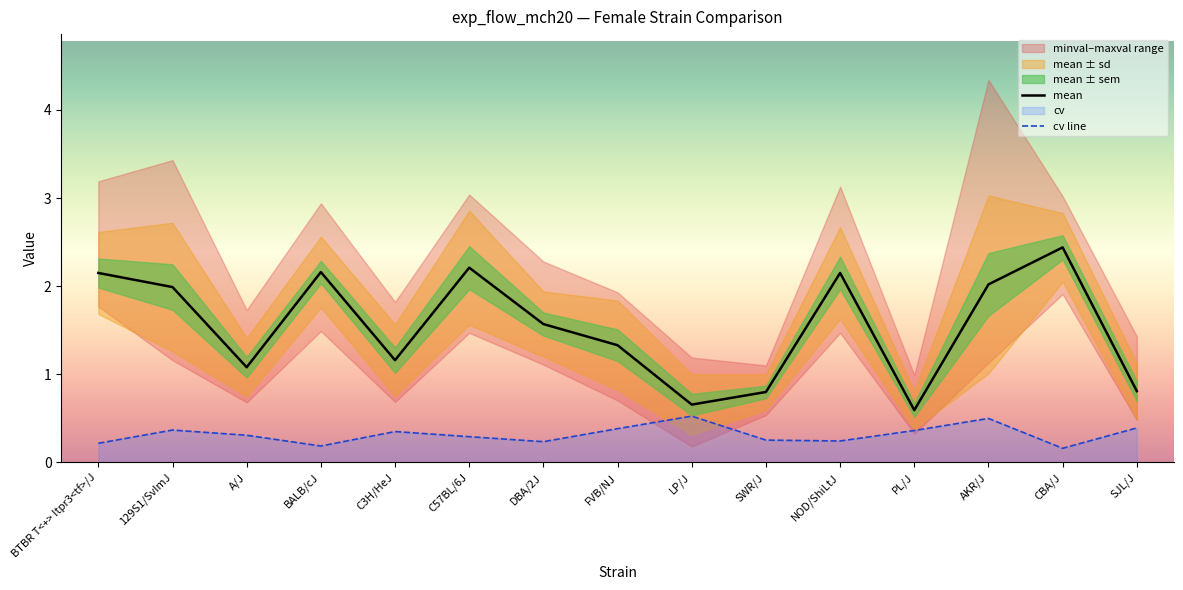

At how many categories does at least one series exceed 0?

15